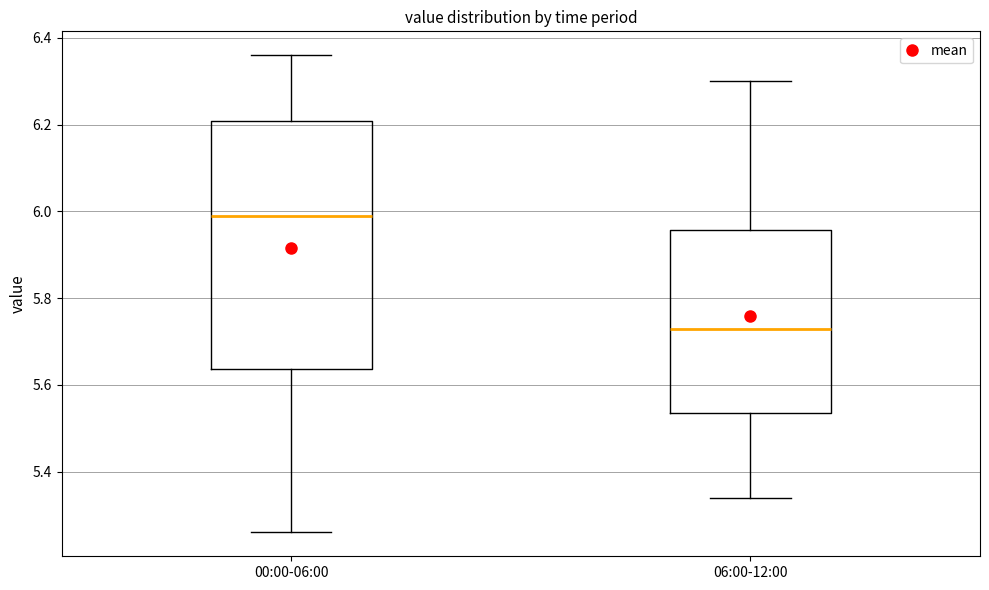

Reading left to right, read every box against the y-axis: the position of its median line, the range the box covers, and the ends of its whiskers. The values are not printed on the chart, so give them approximately, as read against the axis.

00:00-06:00: median 6.00, box 5.64 to 6.20, whiskers 5.26 to 6.36
06:00-12:00: median 5.74, box 5.54 to 5.96, whiskers 5.34 to 6.30